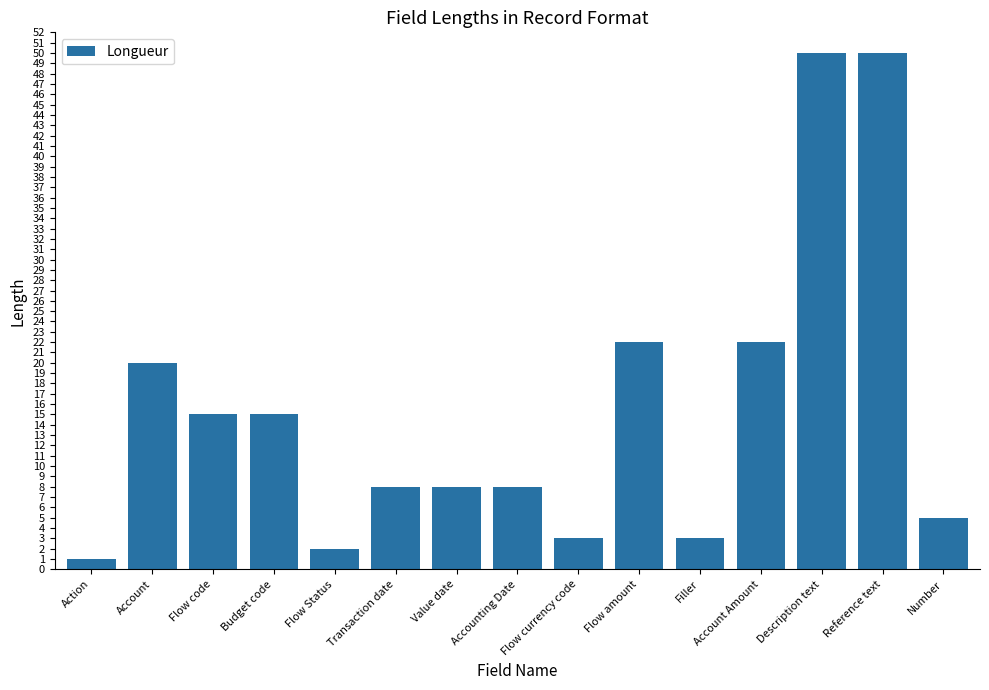

What is the maximum value shown in the chart?

50